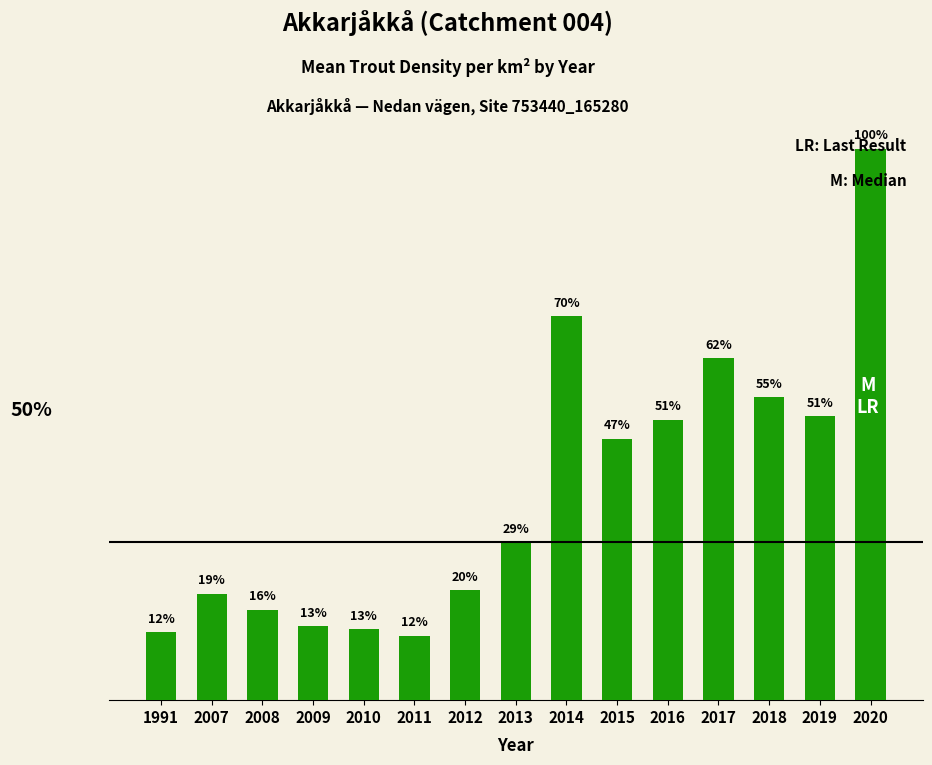

Are the bars horizontal?

No